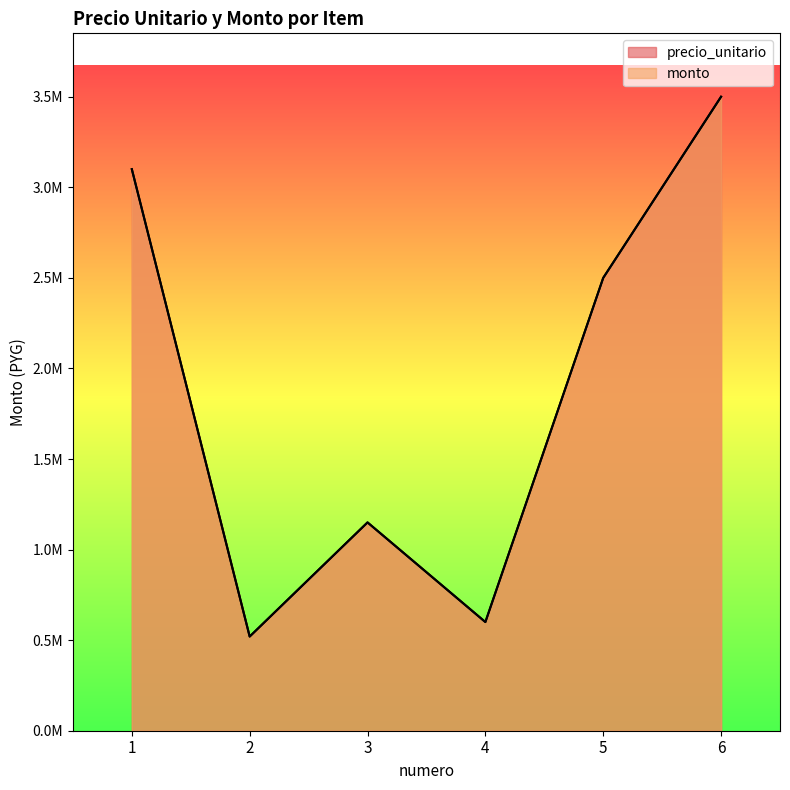

Where is the first local maximum for precio_unitario?

3